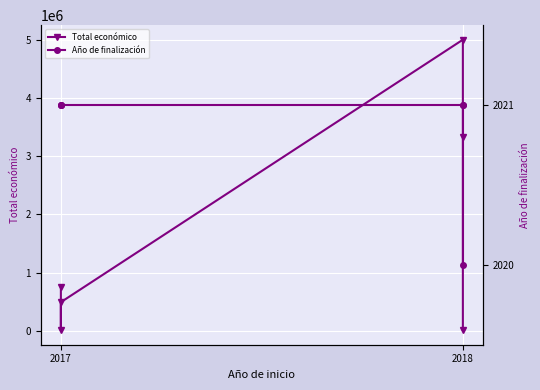

How many data points in Total económico are less than 746667?

3